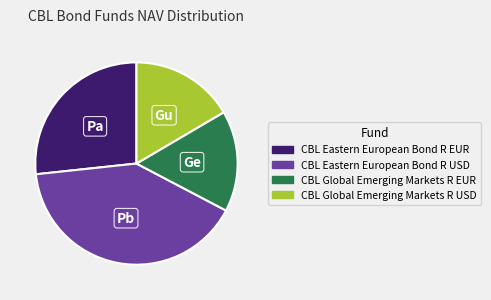

The CBL Eastern European Bond R EUR slice represents 27% of the pie. True or false?

True